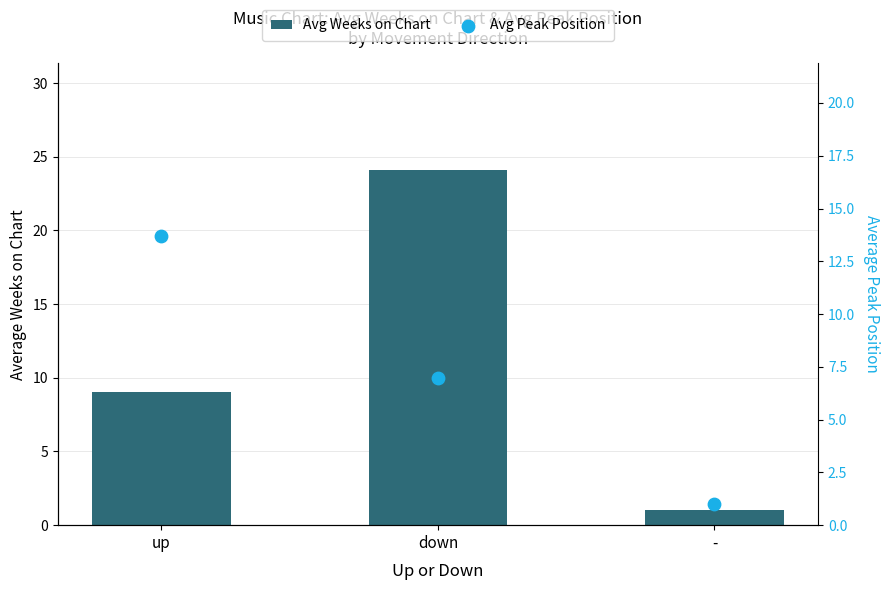

Which series has the largest total across all categories?

Avg Weeks on Chart